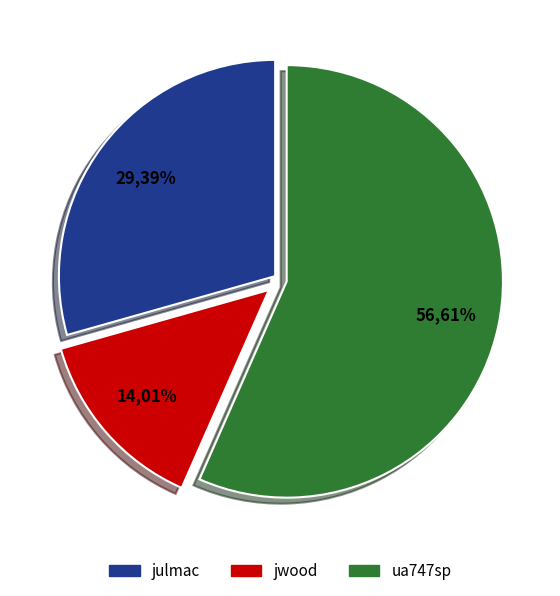

To the nearest percent, what percentage of the pie is ua747sp?

57%